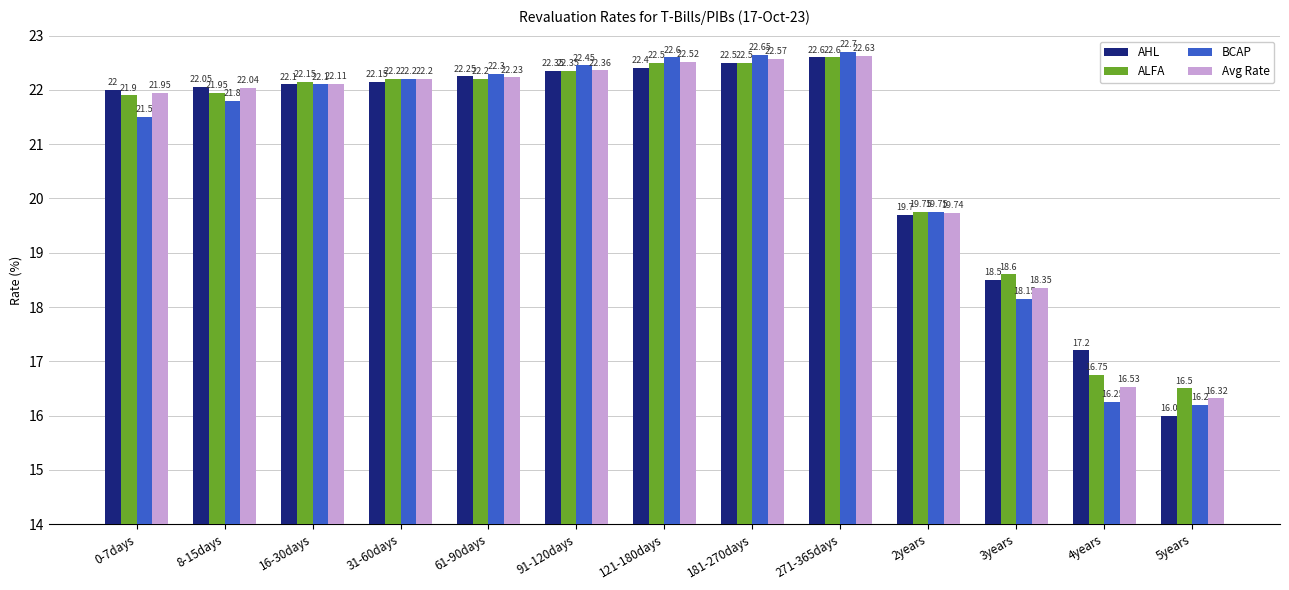

Which label corresponds to the largest value in the chart?

271-365days